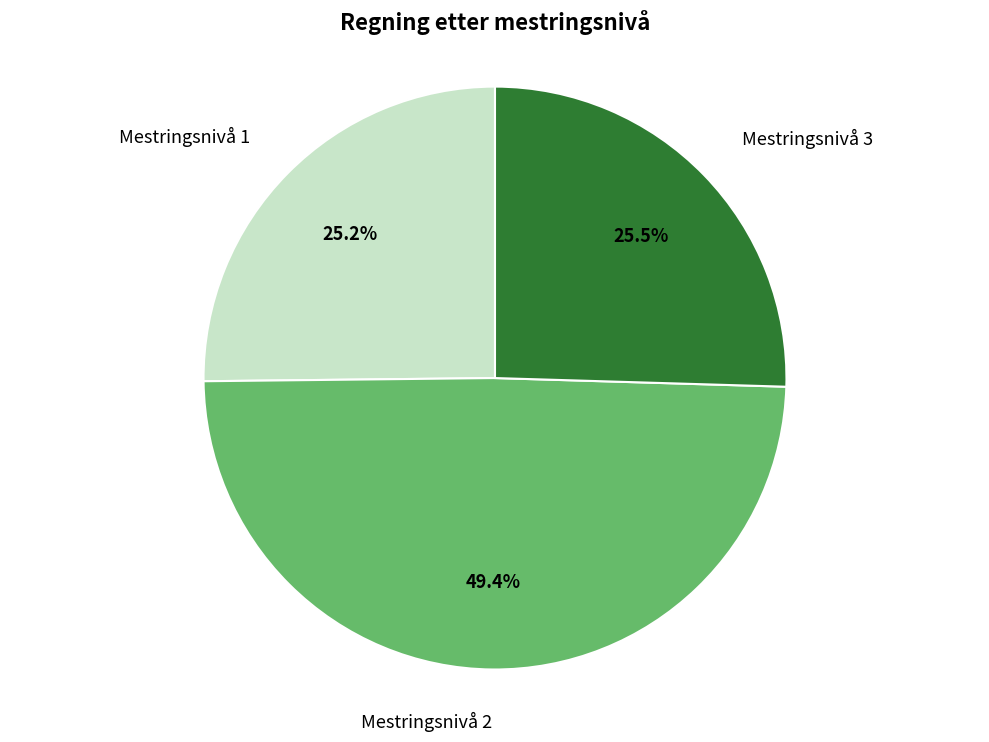

Is there any slice that represents more than half of the pie?

No